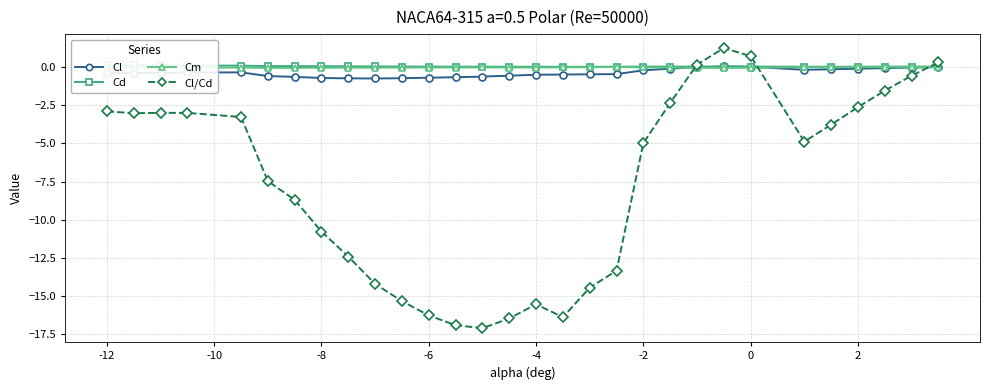

True or false: Cm has a value of -0.0 at -6.

True